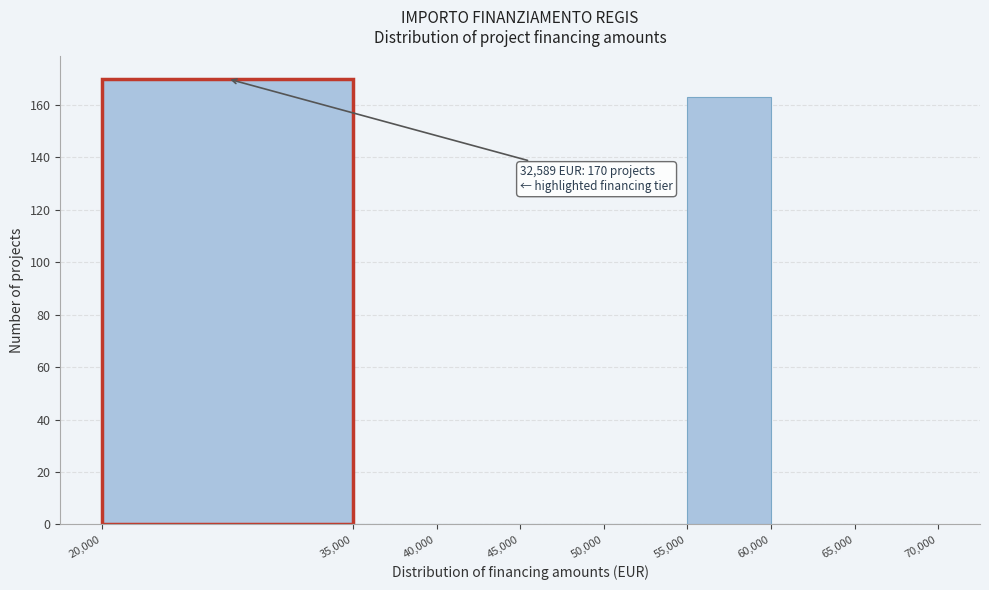

Over which range of the x-axis is the bar tallest?

20,000 to 35,000